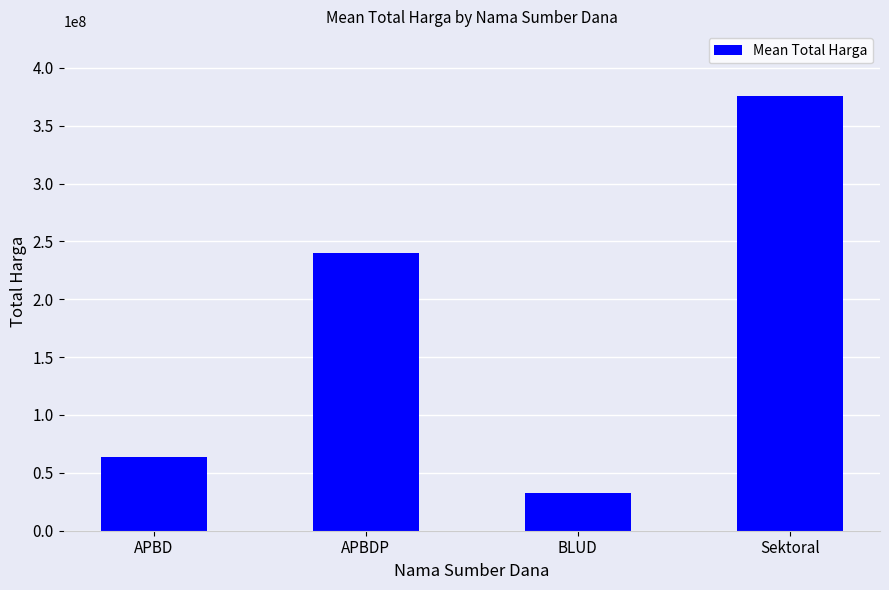

What is the smallest value displayed?

32447750